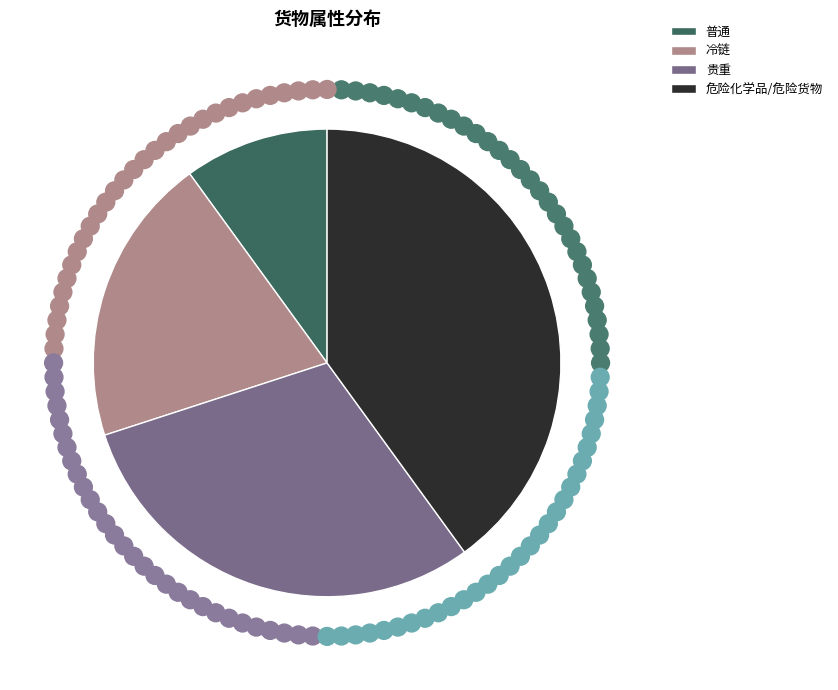

Is 贵重 the majority of the pie?

No